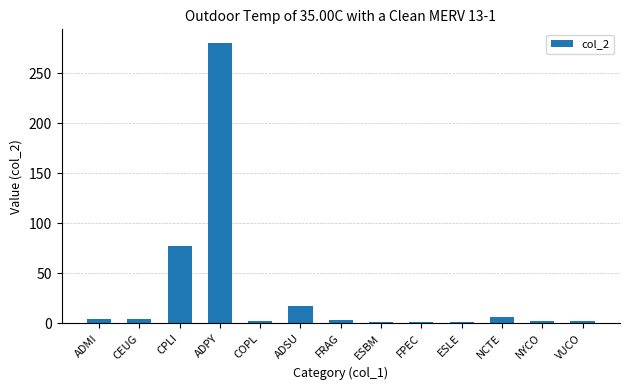

Read the value at CPLI, to the nearest 5.

75